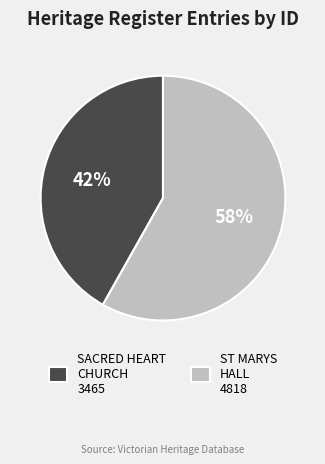

To the nearest percent, what is the average slice percentage?

50%